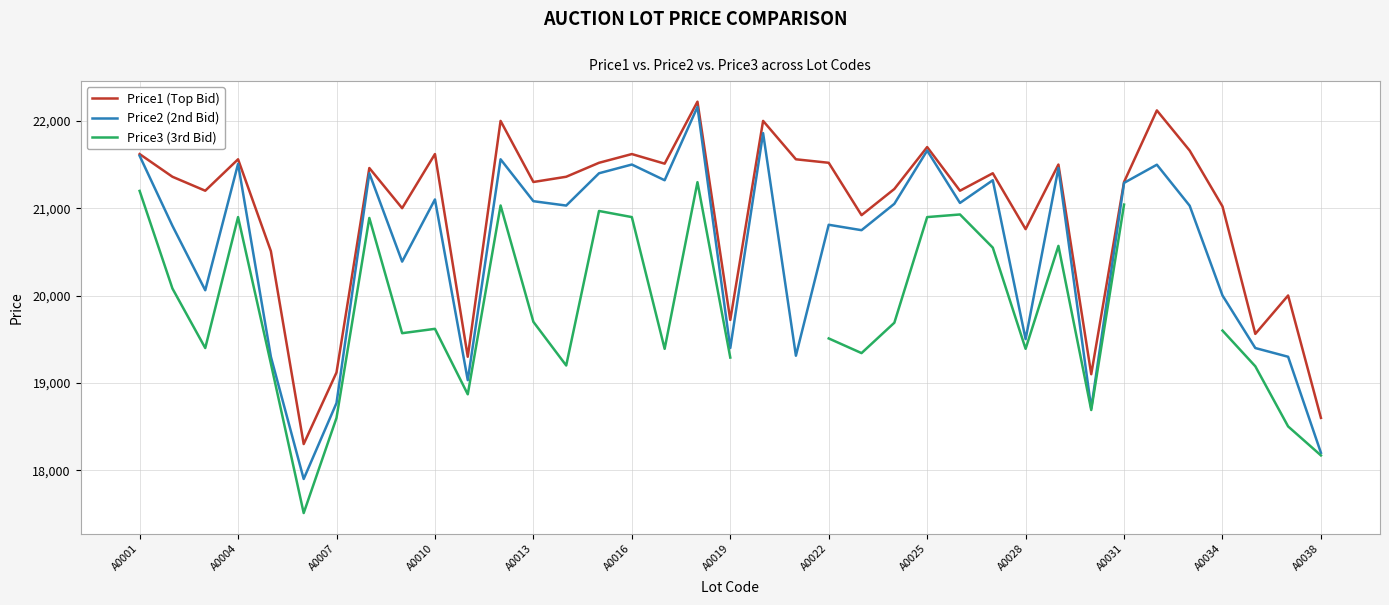

What is the minimum value for Price1 (Top Bid)?

18299